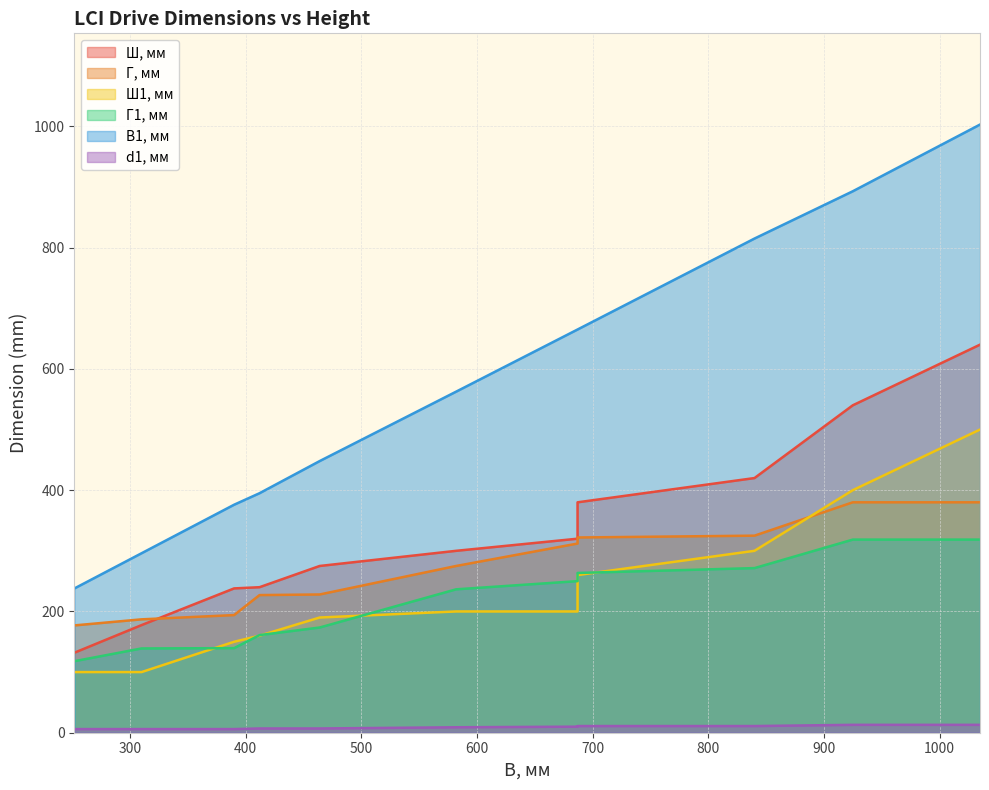

What is the maximum value shown in the chart?

1003.0